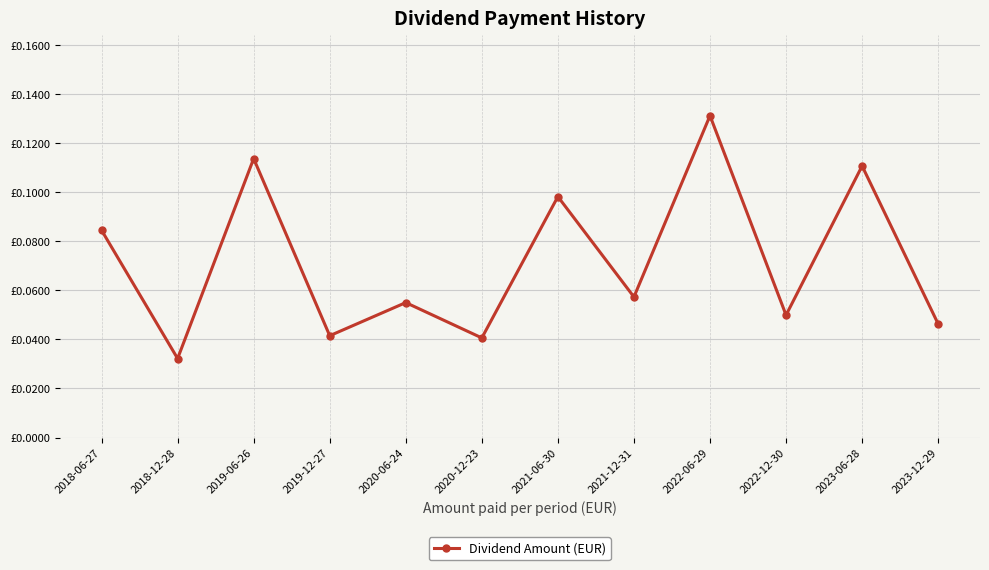

Does the chart have visible grid lines?

Yes